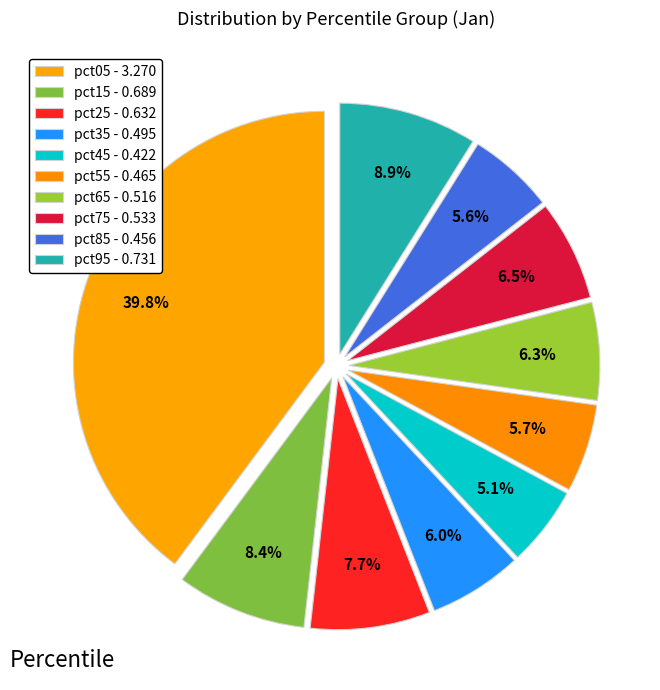

Rank the categories by value from highest to lowest.

pct05, pct95, pct15, pct25, pct75, pct65, pct35, pct55, pct85, pct45